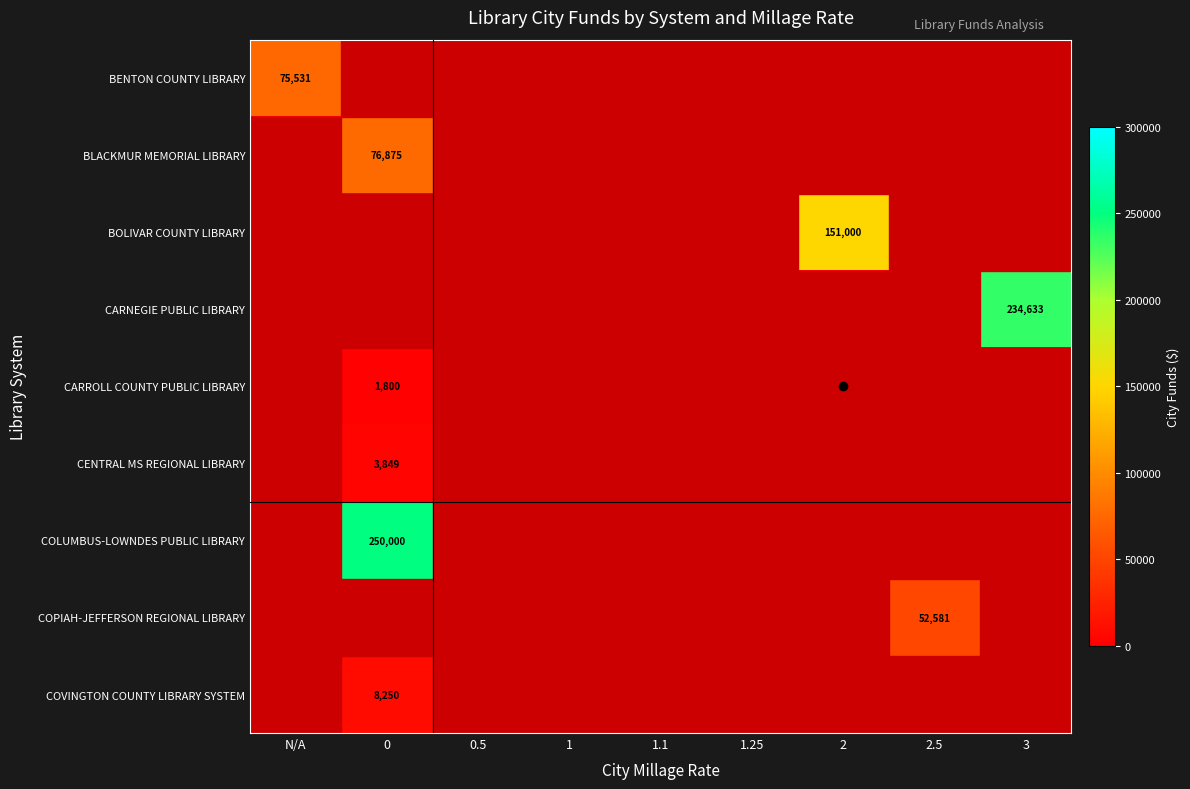

The COLUMBUS-LOWNDES PUBLIC LIBRARY series shows 135444 at 1. True or false?

False